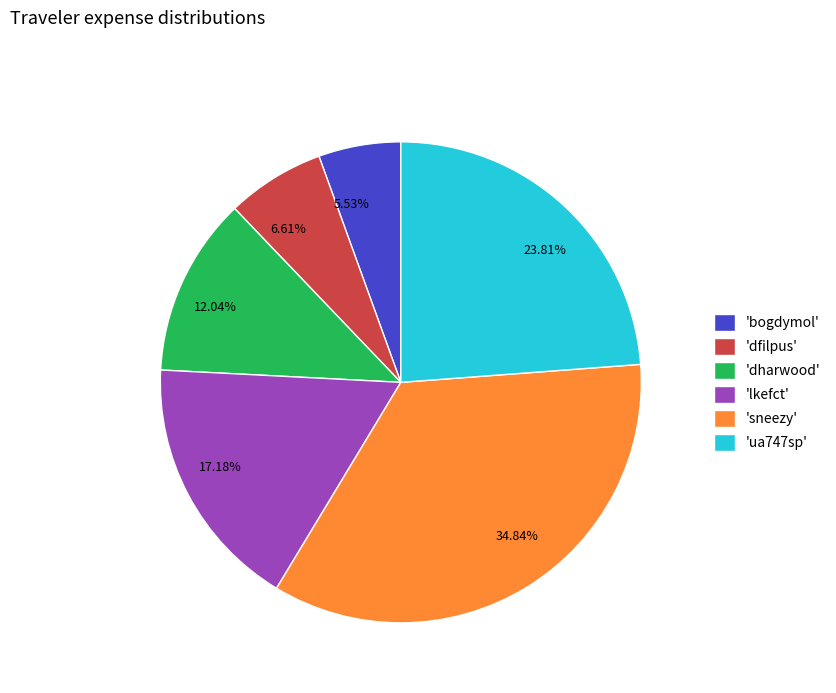

Is the sum of 12.04% and 34.84% greater than half?

No